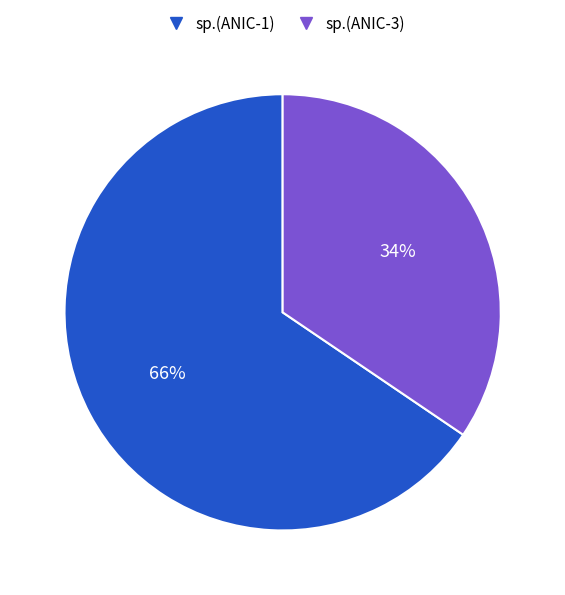

How many segments does this pie chart have?

2